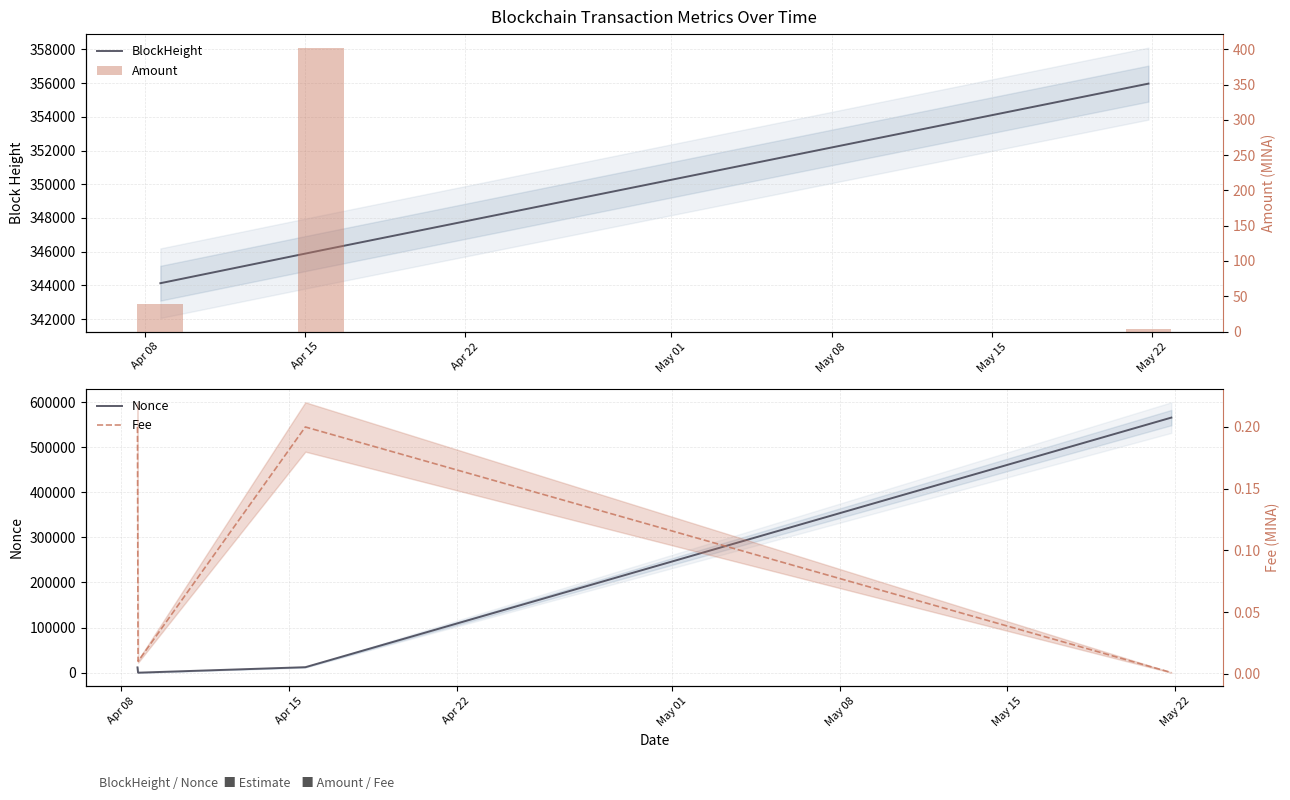

The value of Fee at Apr 22 is 0.3. True or false?

False